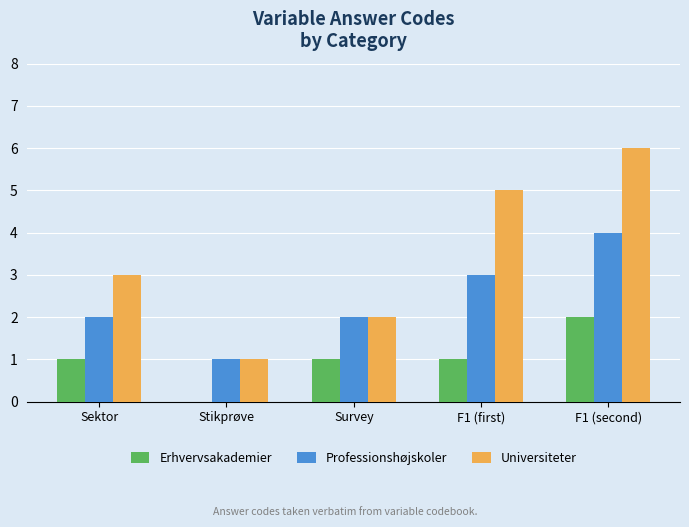

What is the total value across all series at F1 (first)?

9